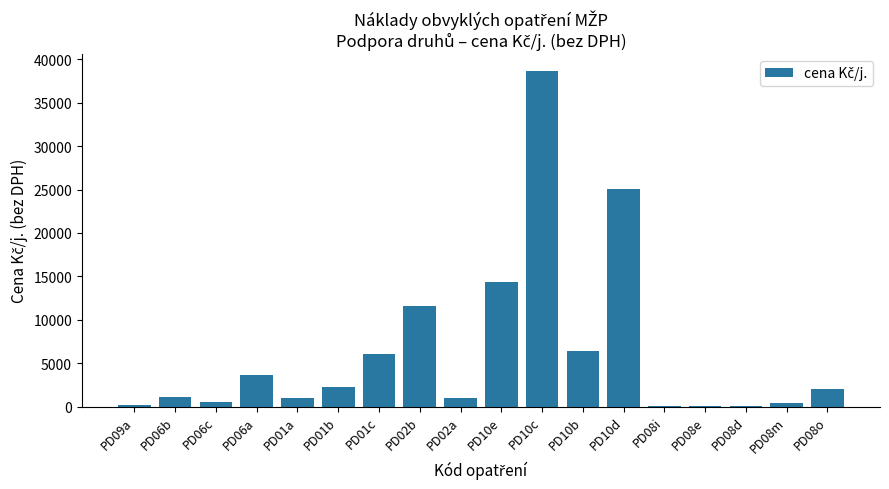

Where does the data first go above 2000?

PD06a